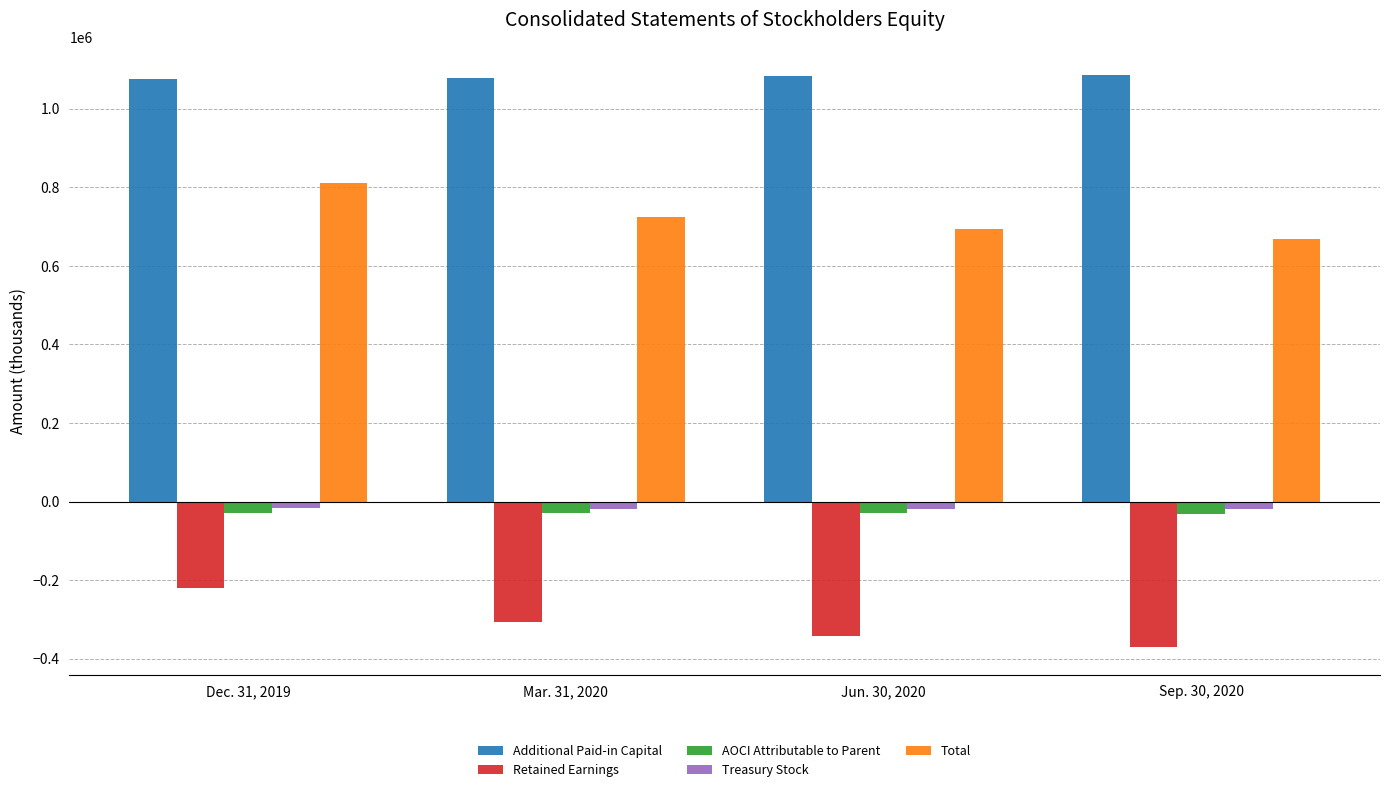

At which category is the sum across all series the highest?

Dec. 31, 2019